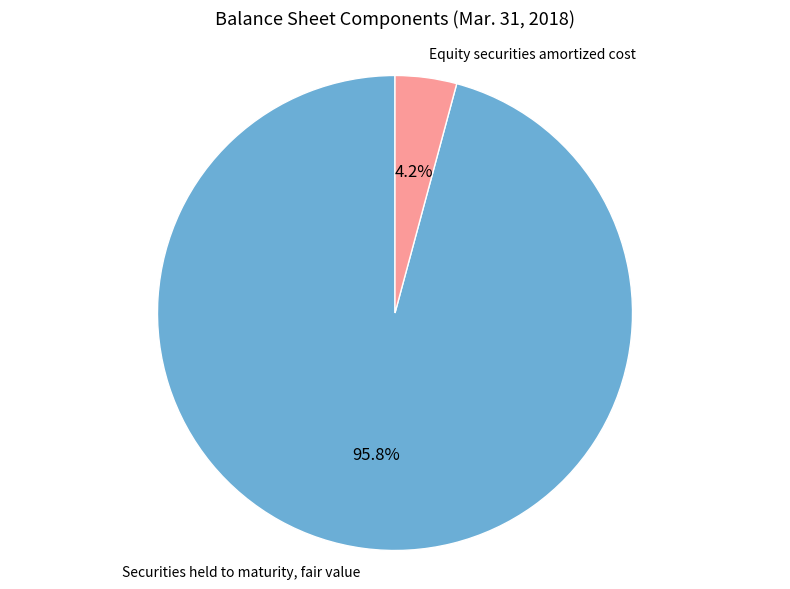

What is the majority slice?

Securities held to maturity, fair value